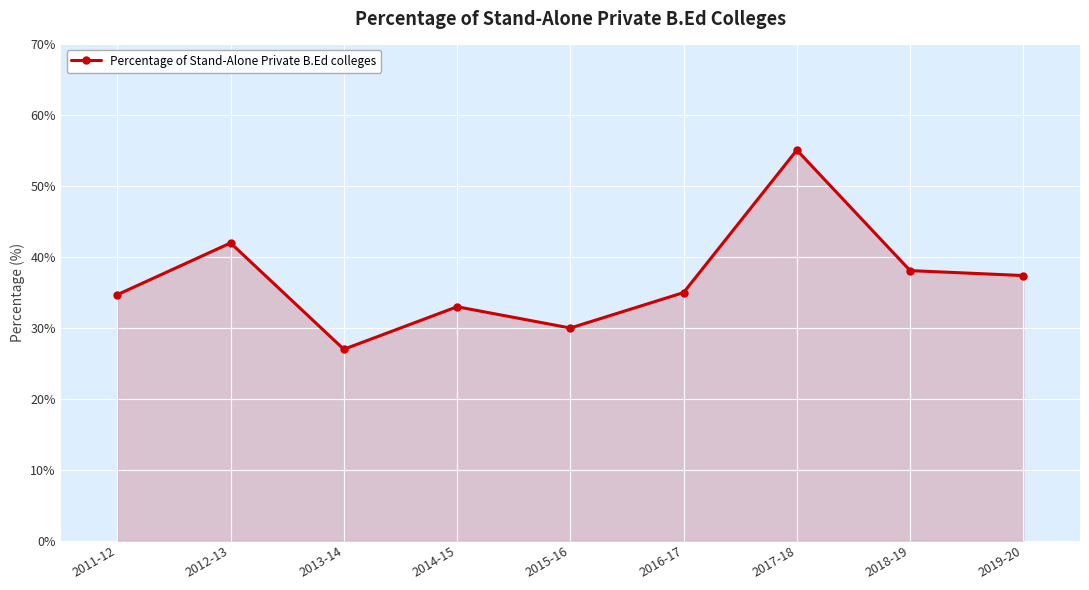

The value at 2018-19 is 38.1. True or false?

True